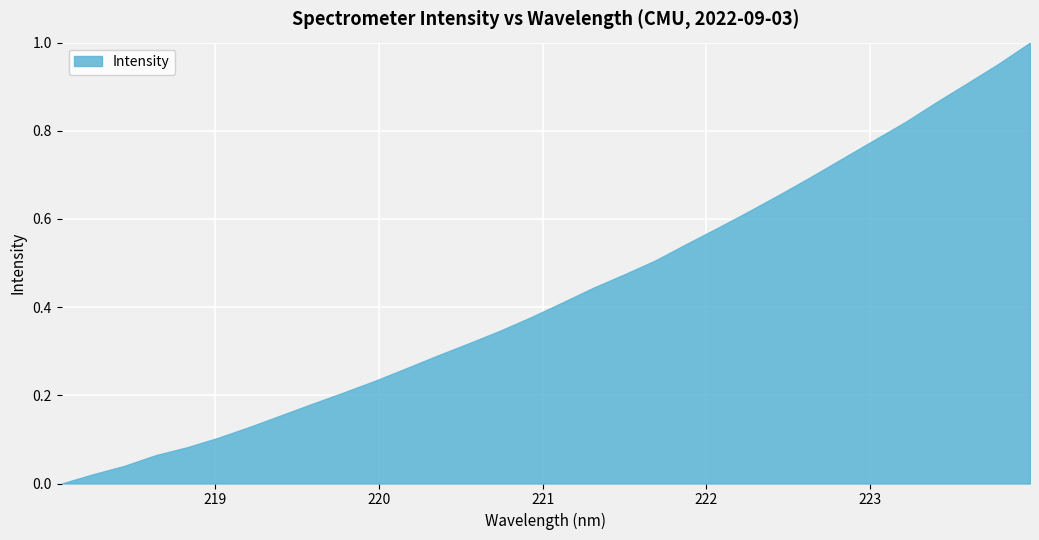

Reading left to right, what are all the values shown in this chart?

218.0596=0.0	218.2508=0.0	218.442=0.0	218.6332=0.1	218.8244=0.1	219.0156=0.1	219.2067=0.1	219.3979=0.2	219.589=0.2	219.7801=0.2	219.9712=0.2	220.1623=0.3	220.3533=0.3	220.5444=0.3	220.7354=0.3	220.9264=0.4	221.1174=0.4	221.3083=0.4	221.4993=0.5	221.6902=0.5	221.8812=0.5	222.0721=0.6	222.263=0.6	222.4538=0.7	222.6447=0.7	222.8355=0.7	223.0264=0.8	223.2172=0.8	223.408=0.9	223.5987=0.9	223.7895=1.0	223.9802=1.0